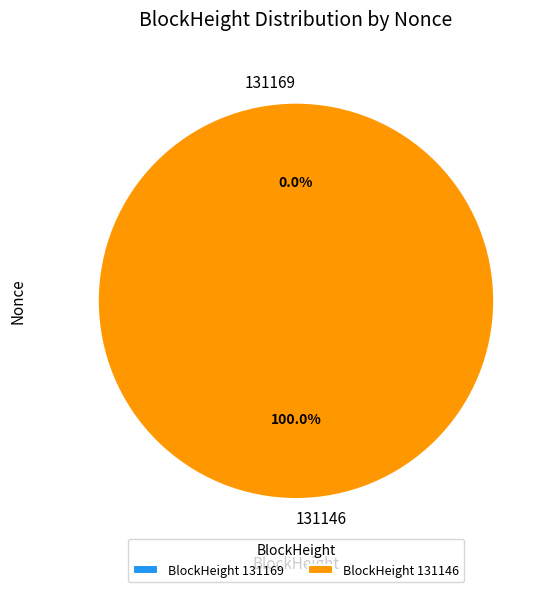

Which slice is the smallest?

131169